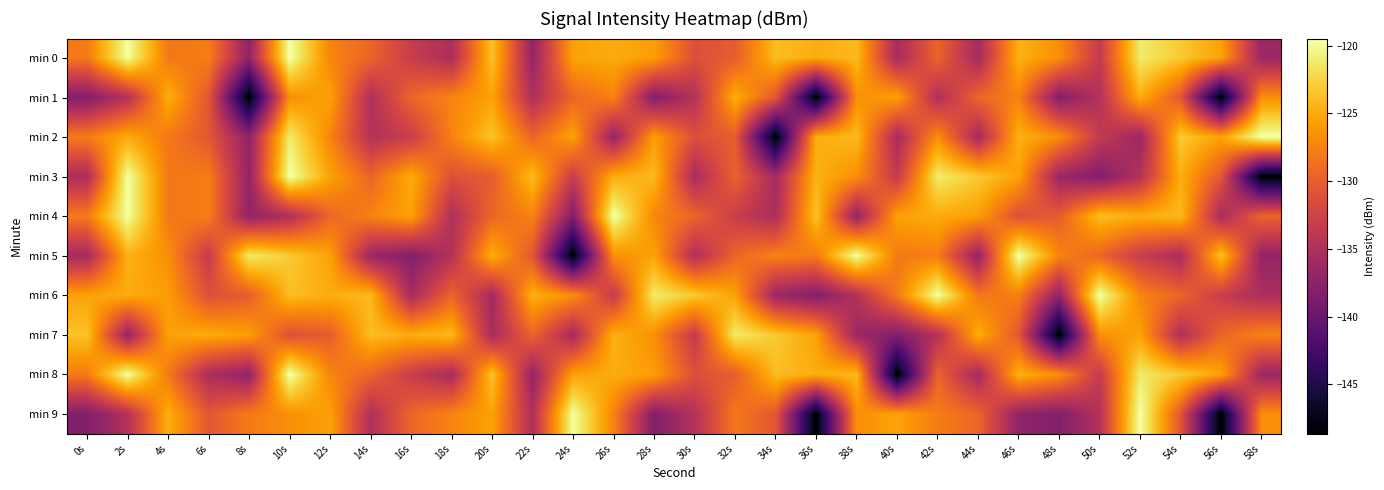

What is the maximum value shown in the chart?

-119.5